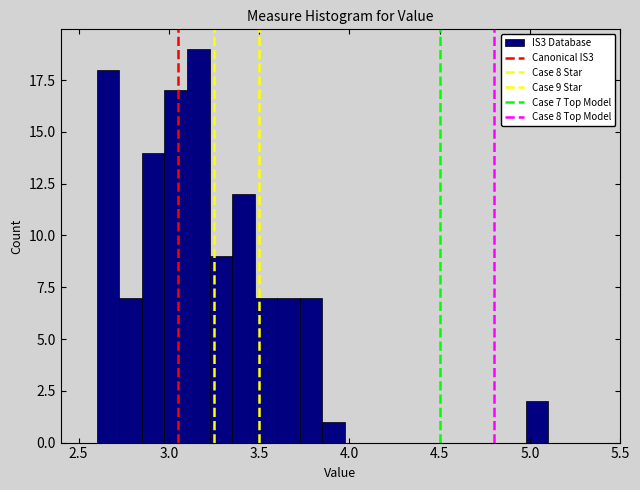

Read against the x-axis, roughly where is the centre of the tallest bar?

3.15